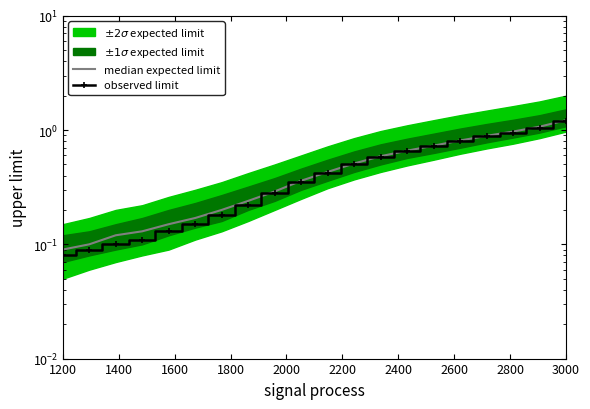

What is the minimum value for median expected limit?

0.1